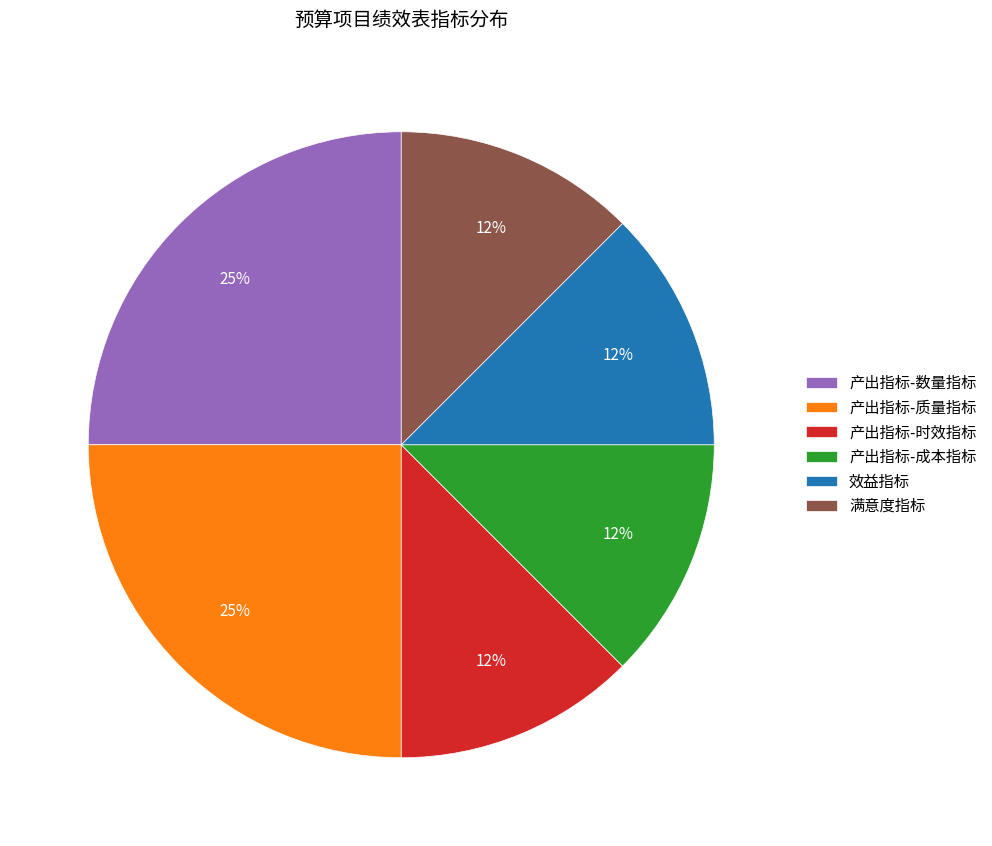

Is it true that 满意度指标 is 4% of the pie?

False